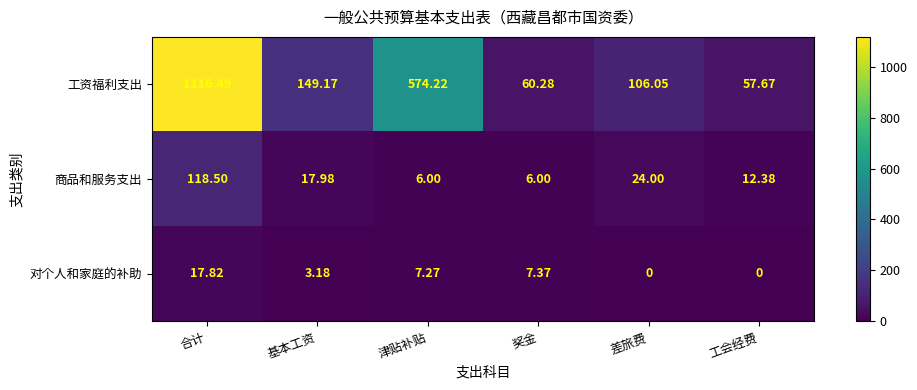

At which category is the sum across all series the highest?

合计